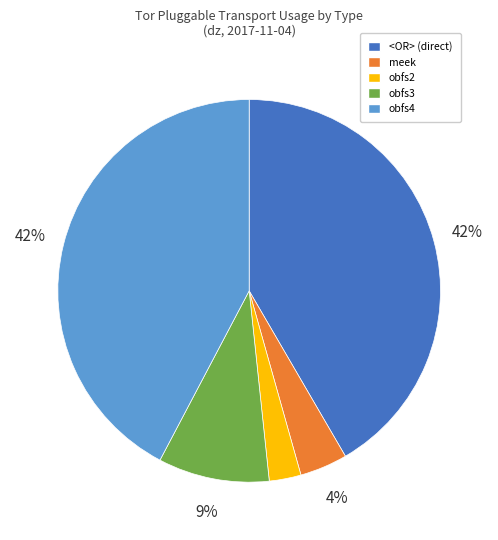

To the nearest percent, what percentage of the pie is obfs4?

42%